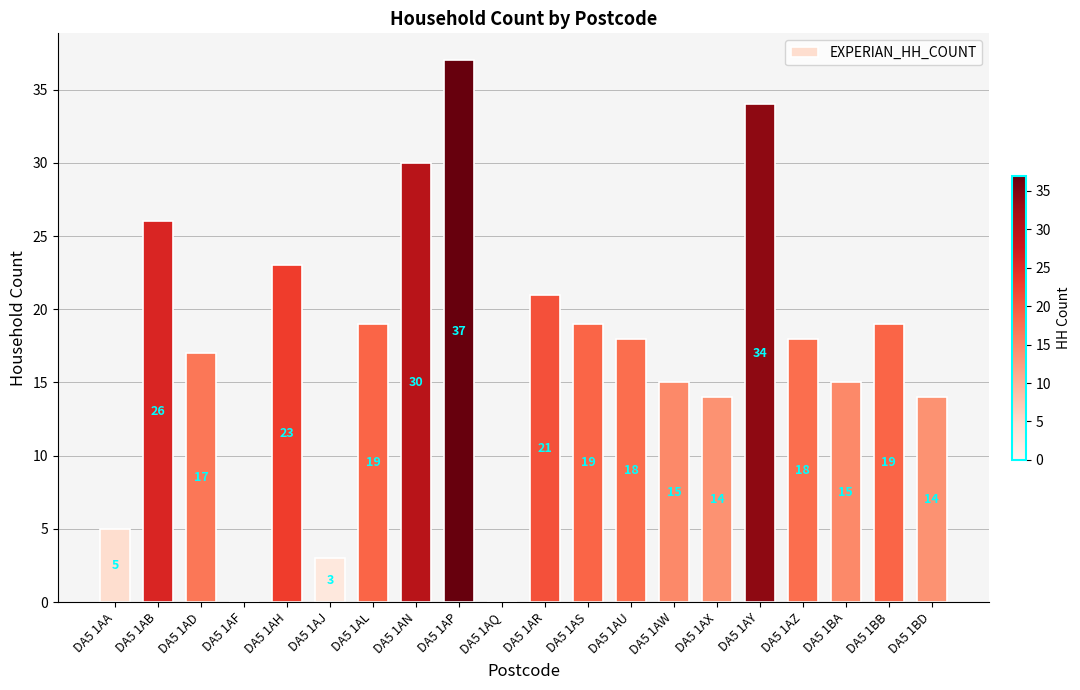

What is the average value?

17